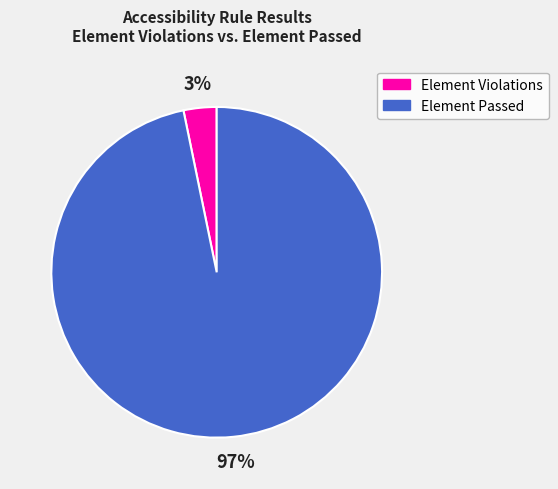

Rank the categories by value from highest to lowest.

Element Passed, Element Violations